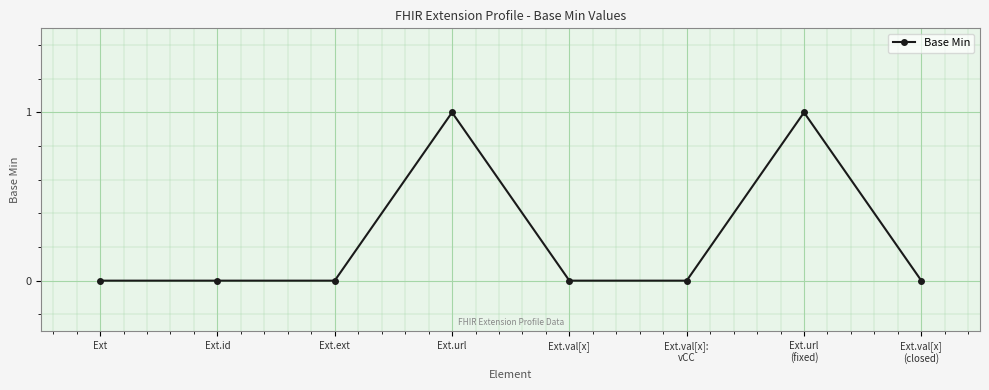

Is it true that the value at Ext.val[x] is 0?

True